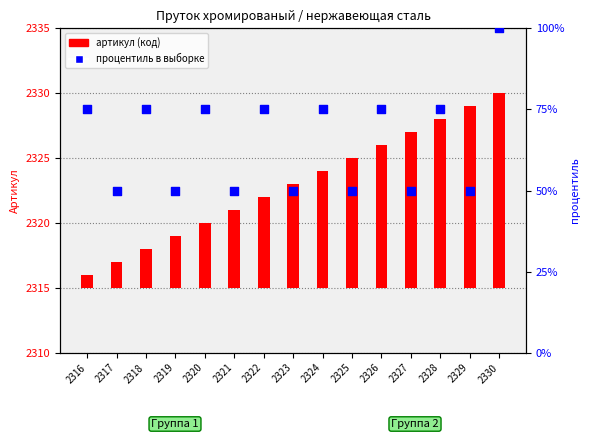

At which category is the sum across all series the highest?

2330